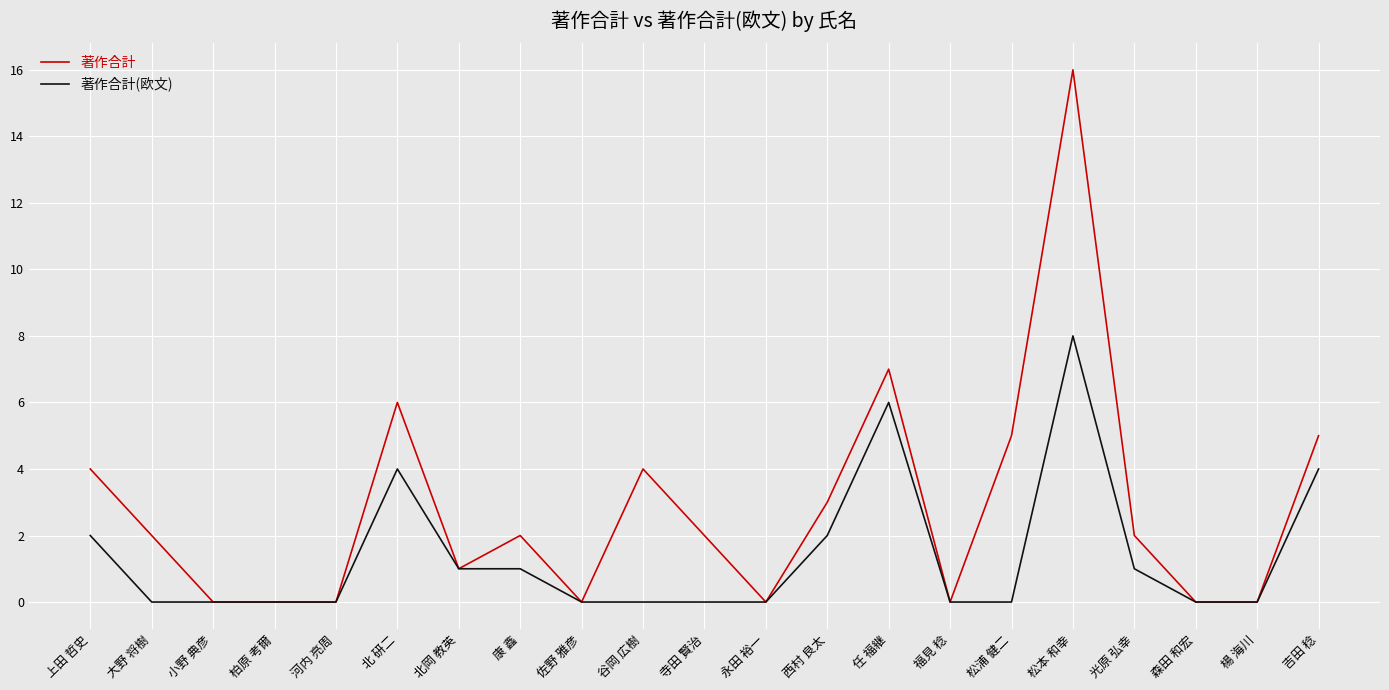

Reading left to right, transcribe all the data shown in this chart.

著作合計: 上田 哲史=4	大野 将樹=2	小野 典彦=0	柏原 考爾=0	河内 亮周=0	北 研二=6	北岡 教英=1	康 鑫=2	佐野 雅彦=0	谷岡 広樹=4	寺田 賢治=2	永田 裕一=0	西村 良太=3	任 福継=7	福見 稔=0	松浦 健二=5	松本 和幸=16	光原 弘幸=2	森田 和宏=0	楊 海川=0	吉田 稔=5
著作合計(欧文): 上田 哲史=2	大野 将樹=0	小野 典彦=0	柏原 考爾=0	河内 亮周=0	北 研二=4	北岡 教英=1	康 鑫=1	佐野 雅彦=0	谷岡 広樹=0	寺田 賢治=0	永田 裕一=0	西村 良太=2	任 福継=6	福見 稔=0	松浦 健二=0	松本 和幸=8	光原 弘幸=1	森田 和宏=0	楊 海川=0	吉田 稔=4